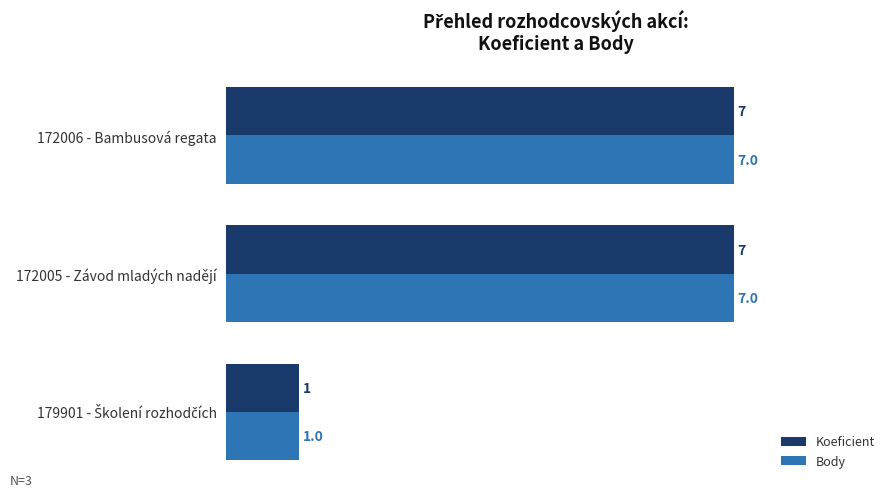

What value does the Body series have at 172005 - Závod mladých nadějí?

7